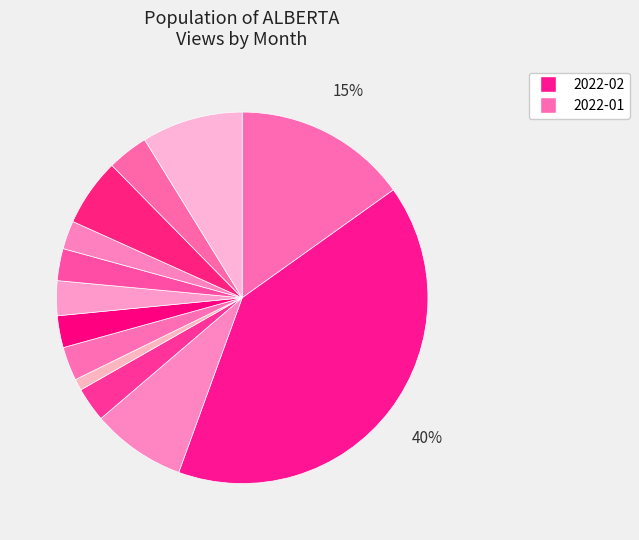

Is there any slice that represents more than half of the pie?

No